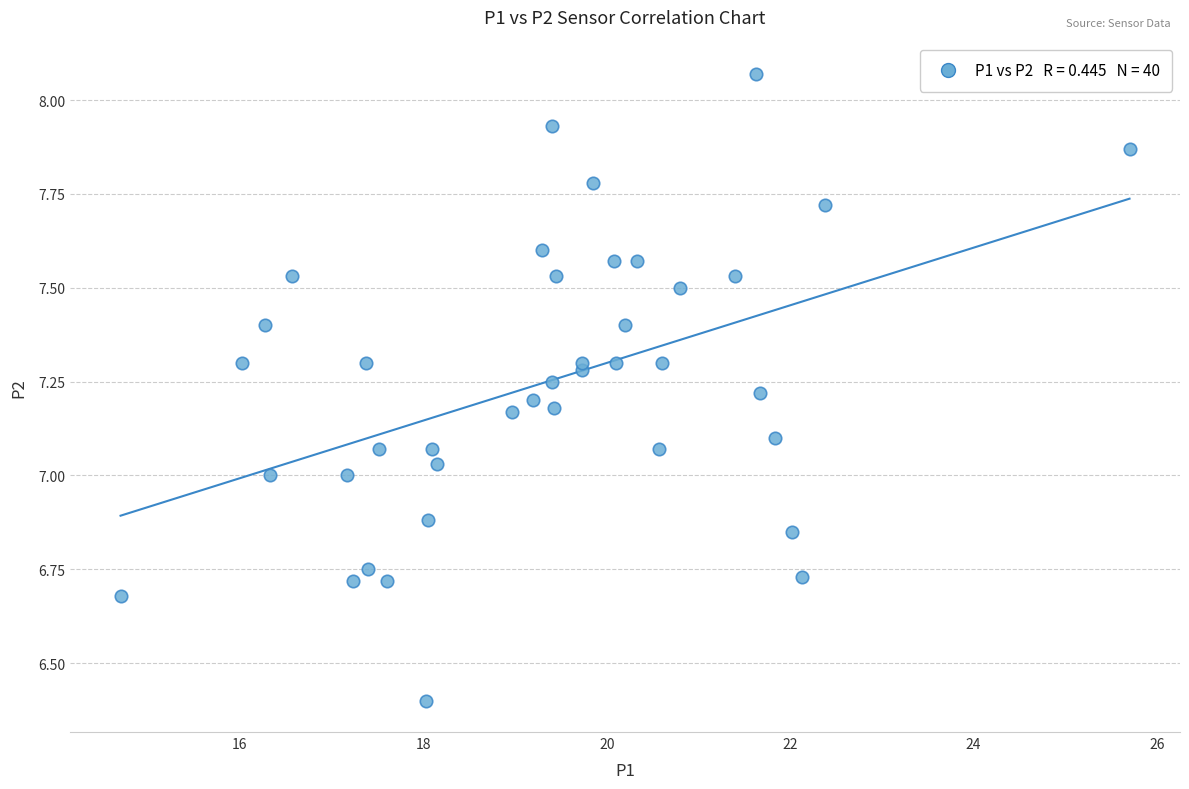

What is the range of X values (max minus min)?

11.0